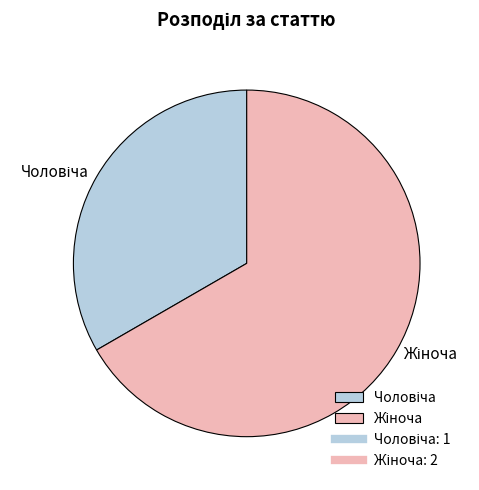

How many segments does this pie chart have?

2